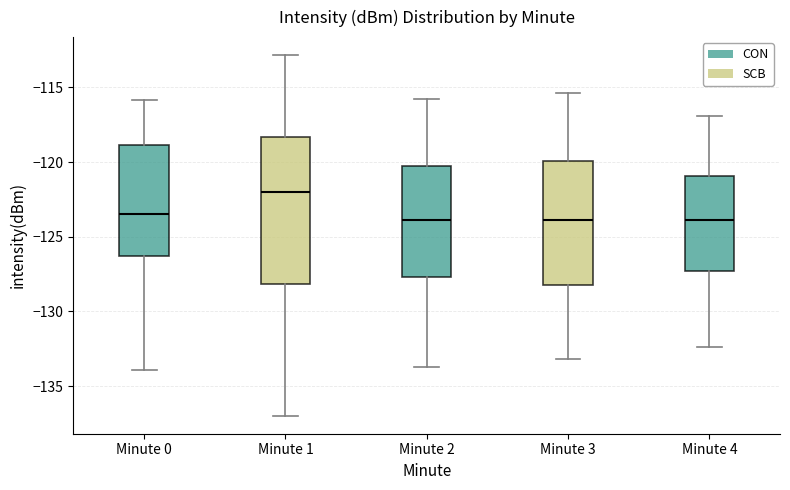

Which box has the highest median line?

Minute 1